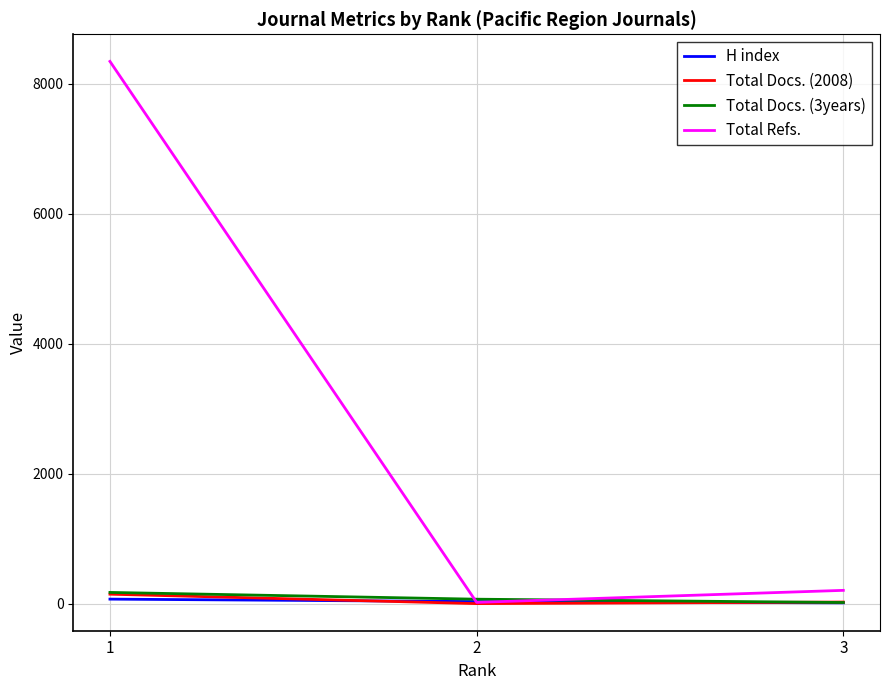

Which series has the widest spread of values?

Total Refs.